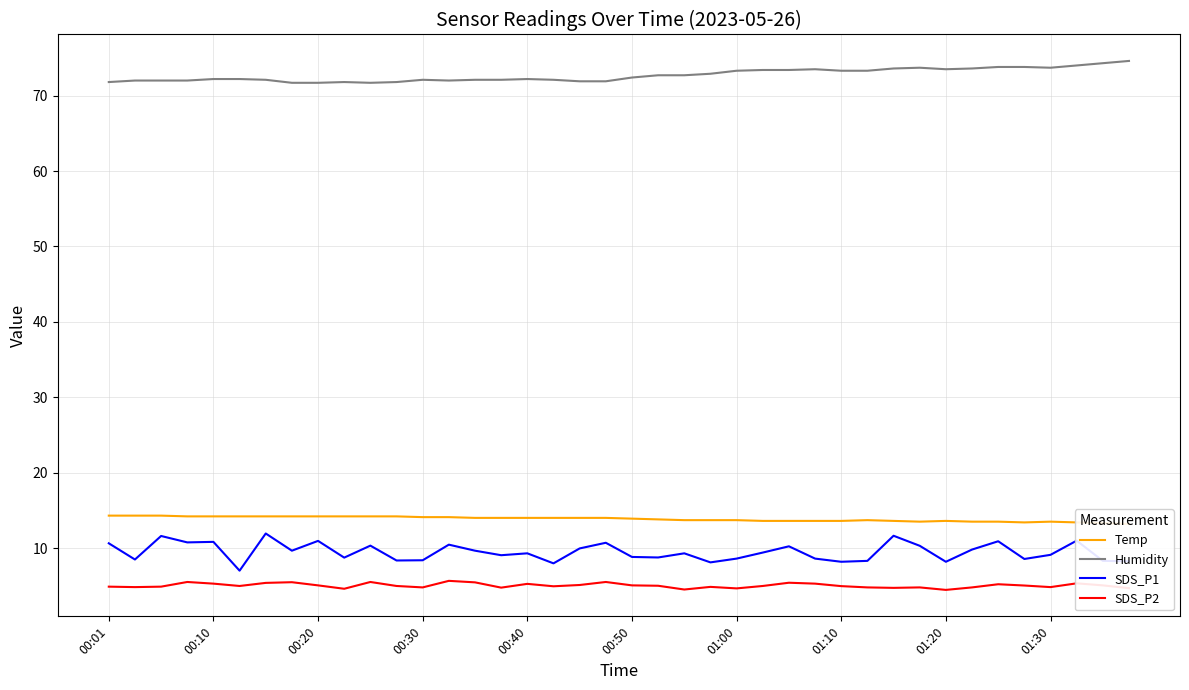

What is the value of the Humidity point at the 4th from the left?

72.0